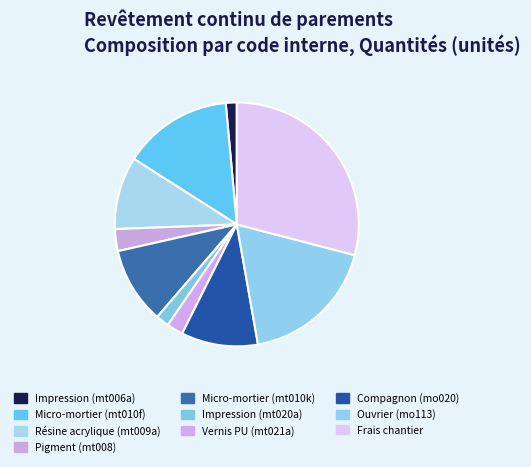

To the nearest percent, what is the average slice percentage?

10%